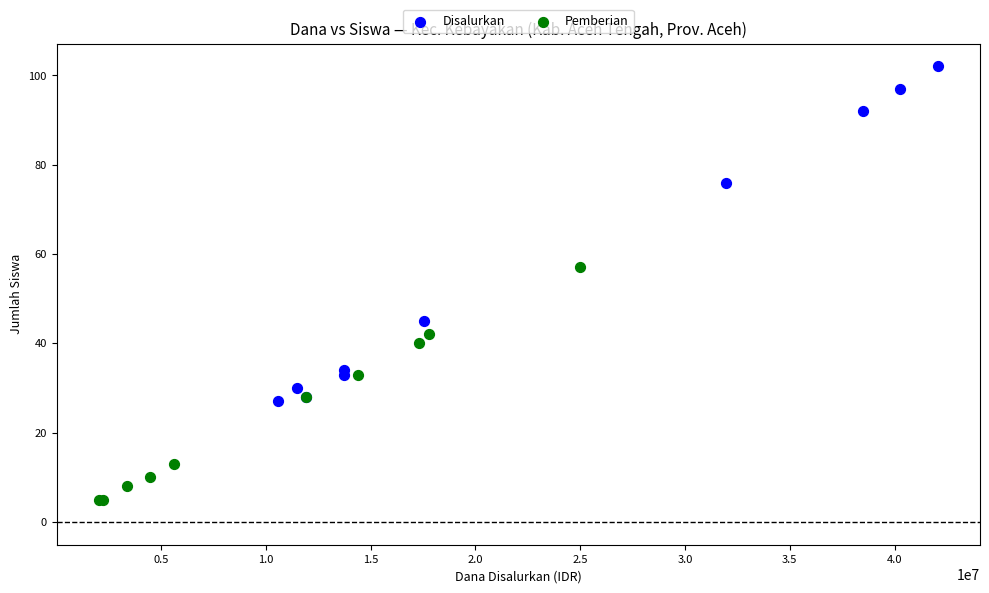

Which series reaches the maximum Y coordinate?

Disalurkan